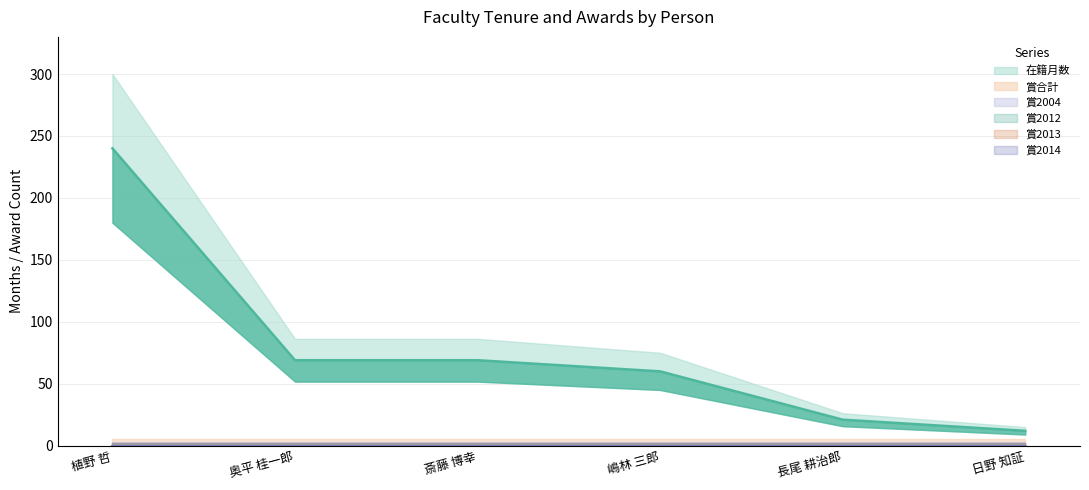

True or false: 賞2012 has more than 2 interior local peaks.

False